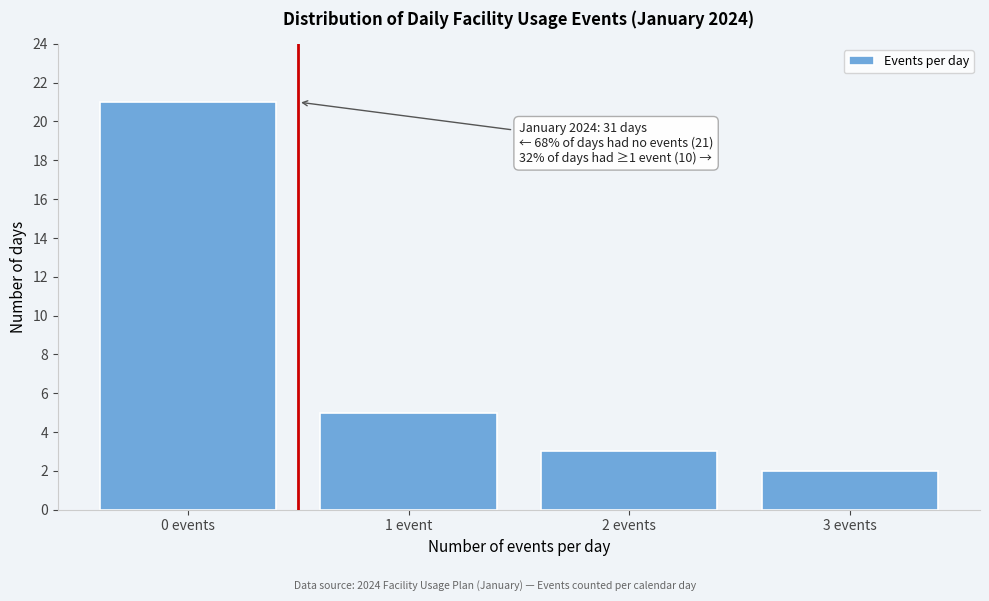

Reading right to left, extract all data points from this chart.

3 events=2	2 events=3	1 event=5	0 events=21